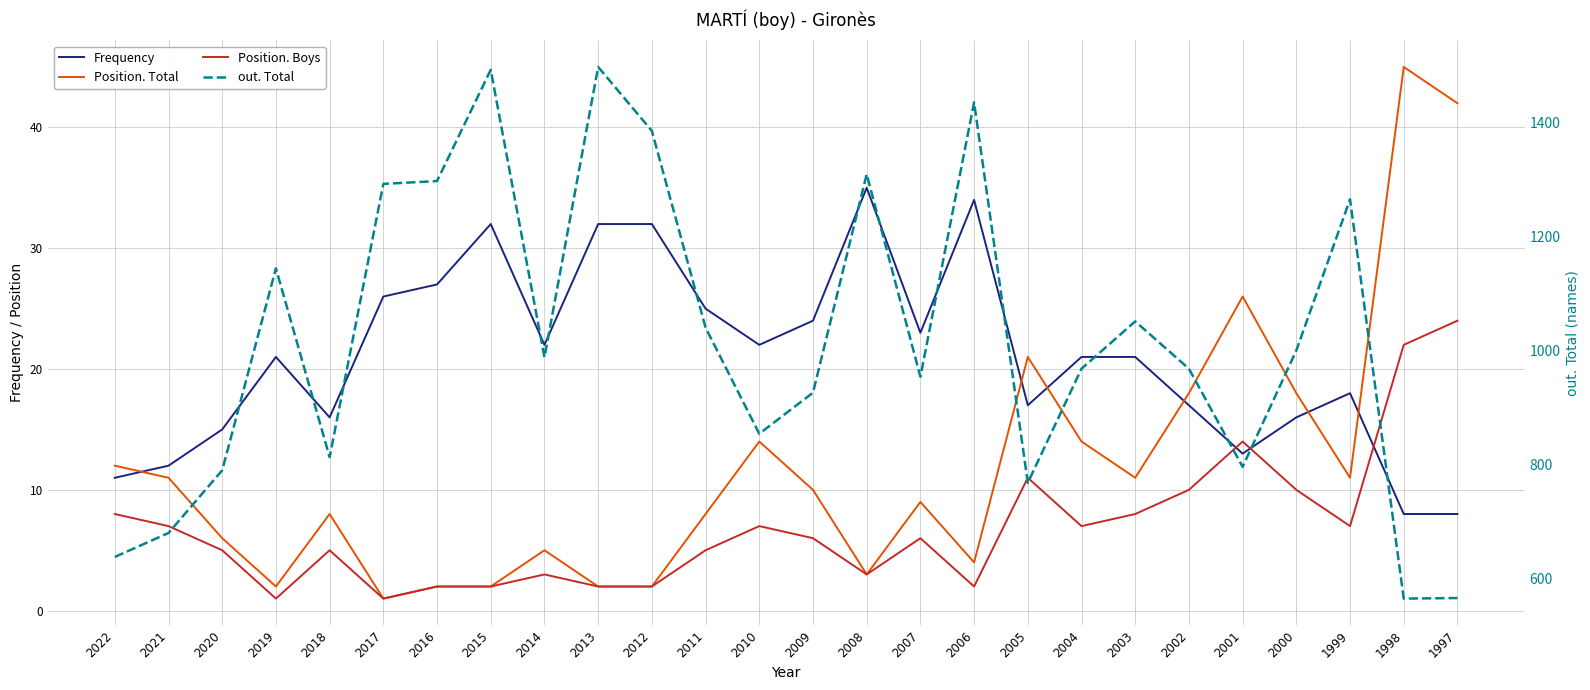

Where is the first local minimum for out. Total?

2018